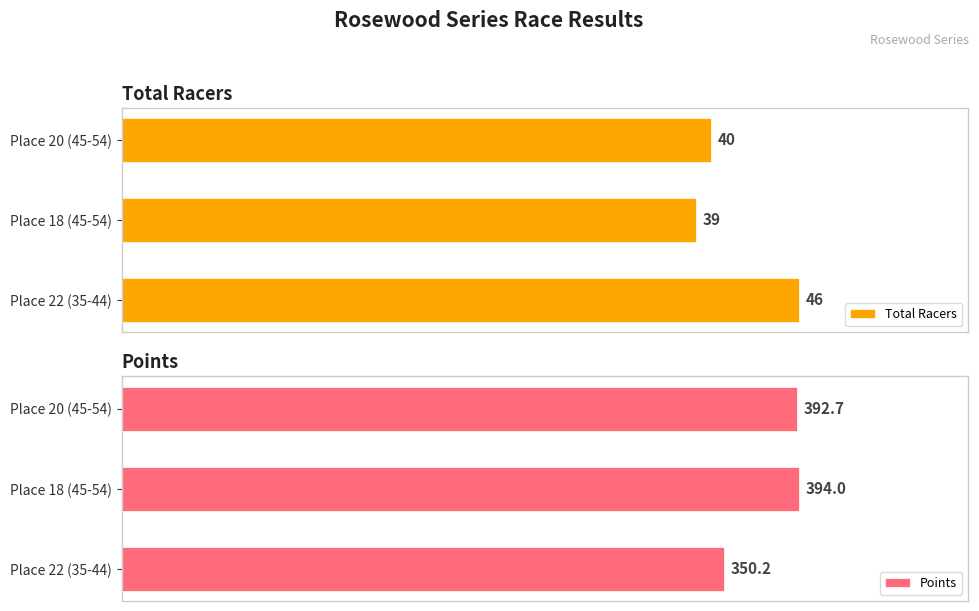

What is the sum of all Total Racers values?

125.0